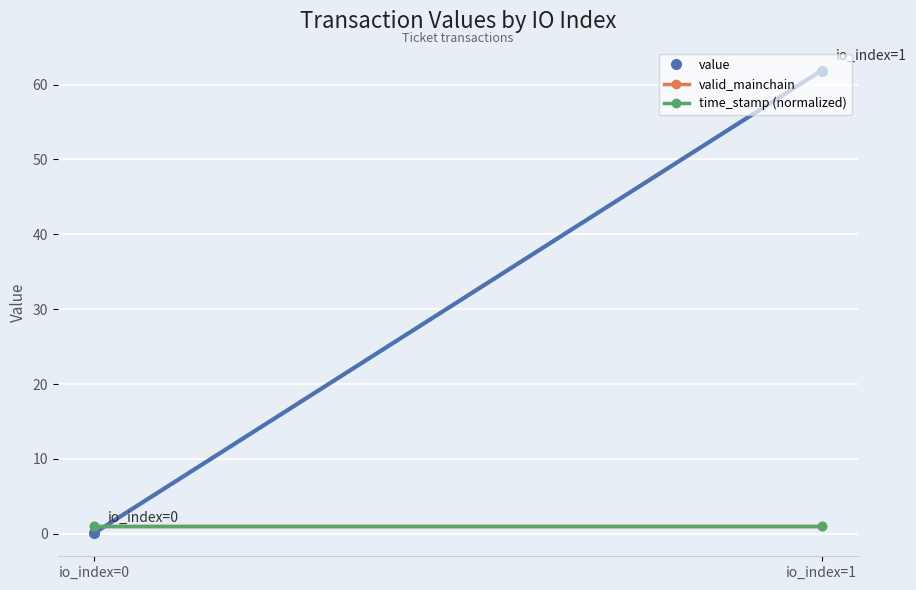

Which series has the widest spread of values?

value